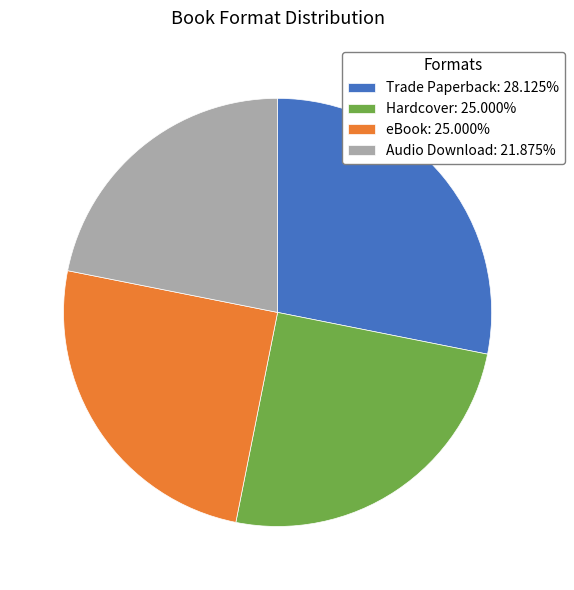

Which slice is the largest?

Trade Paperback